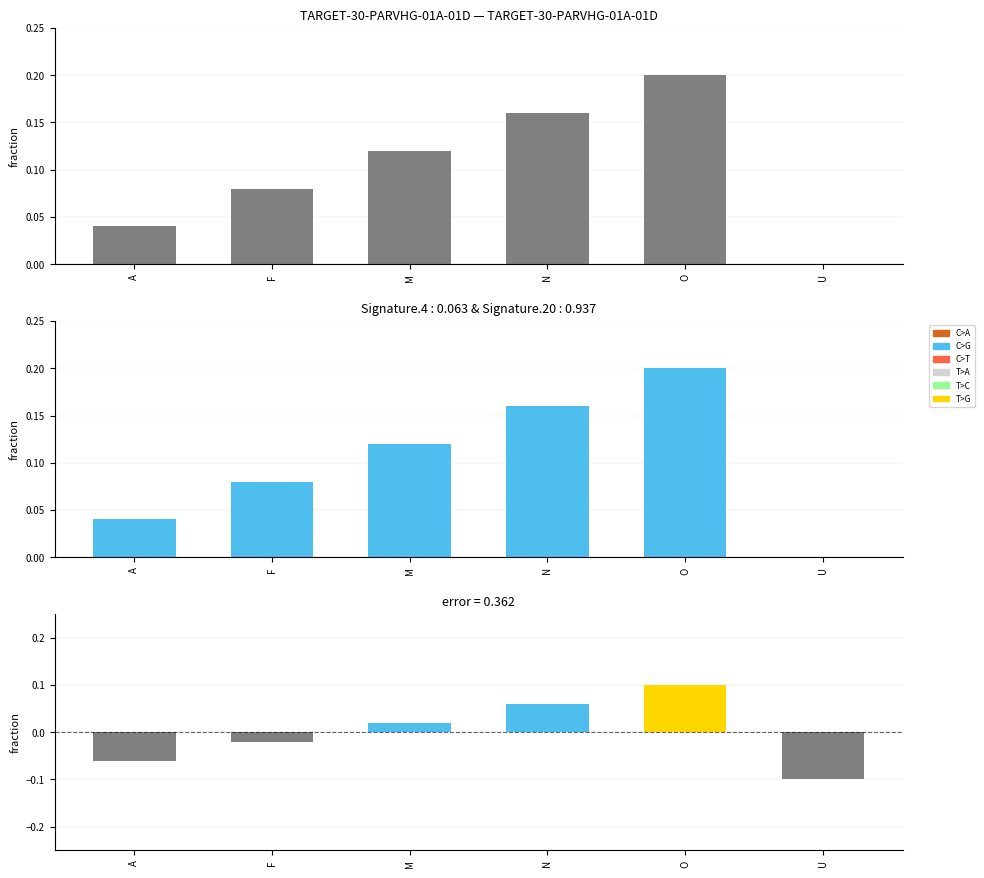

List the labels in order of value, smallest first.

U, A, F, M, N, O